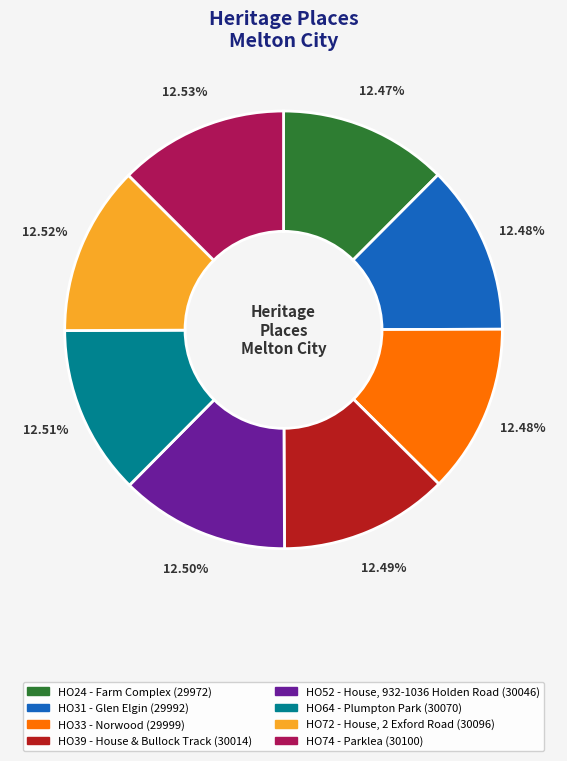

To the nearest percent, what portion does HO74 - Parklea represent?

13%